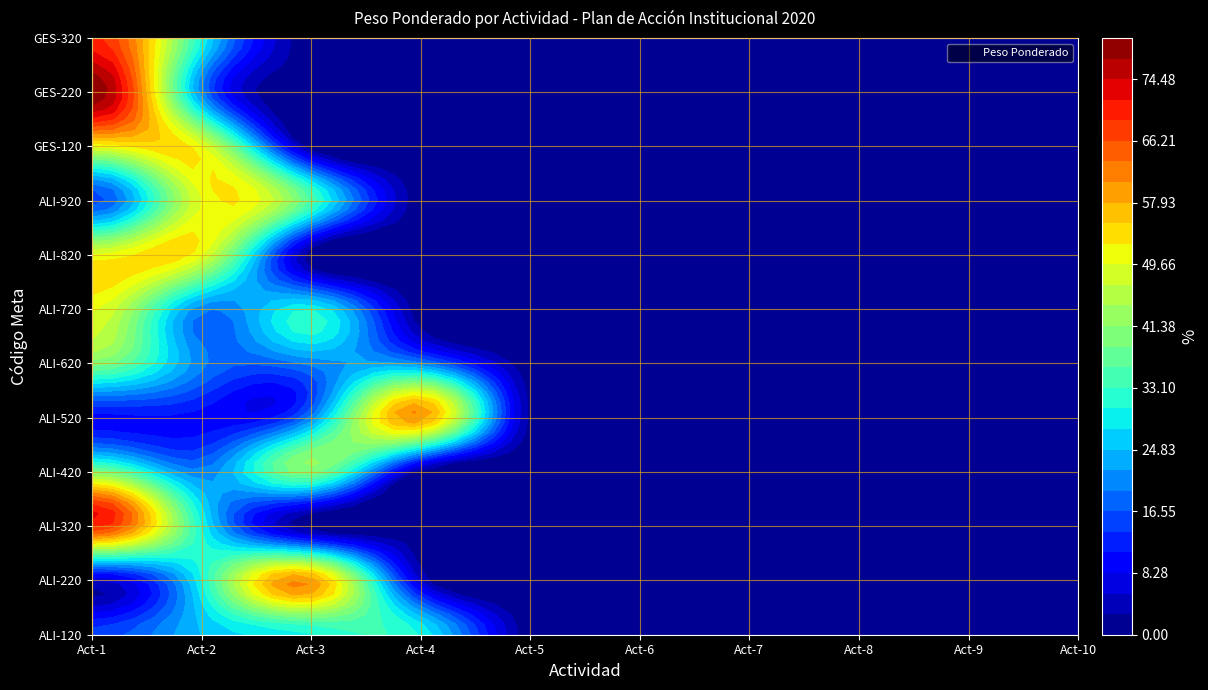

Reading left to right, list all the values displayed in this chart.

ALI-120: 15	25	30	30	0	0	0	0	0	0
ALI-220: 5	30	60	5	0	0	0	0	0	0
ALI-320: 70	30	0	0	0	0	0	0	0	0
ALI-420: 40	20	40	0	0	0	0	0	0	0
ALI-520: 10	10	20	60	0	0	0	0	0	0
ALI-620: 40	20	20	20	0	0	0	0	0	0
ALI-720: 50	20	30	0	0	0	0	0	0	0
ALI-820: 50	50	0	0	0	0	0	0	0	0
ALI-920: 15	50	35	0	0	0	0	0	0	0
GES-120: 50	50	0	0	0	0	0	0	0	0
GES-220: 80	20	0	0	0	0	0	0	0	0
GES-320: 70	30	0	0	0	0	0	0	0	0